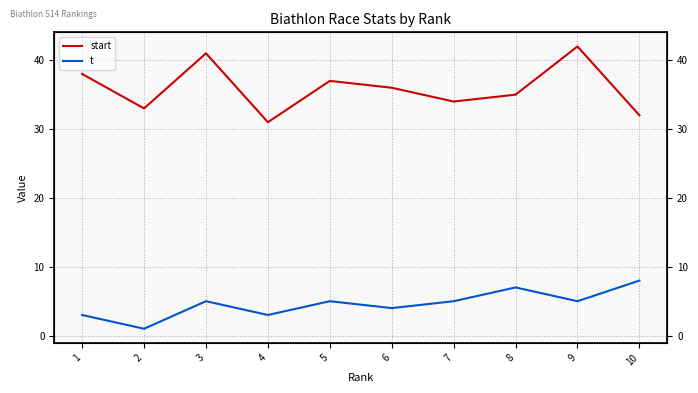

What is the highest value of the t series?

8